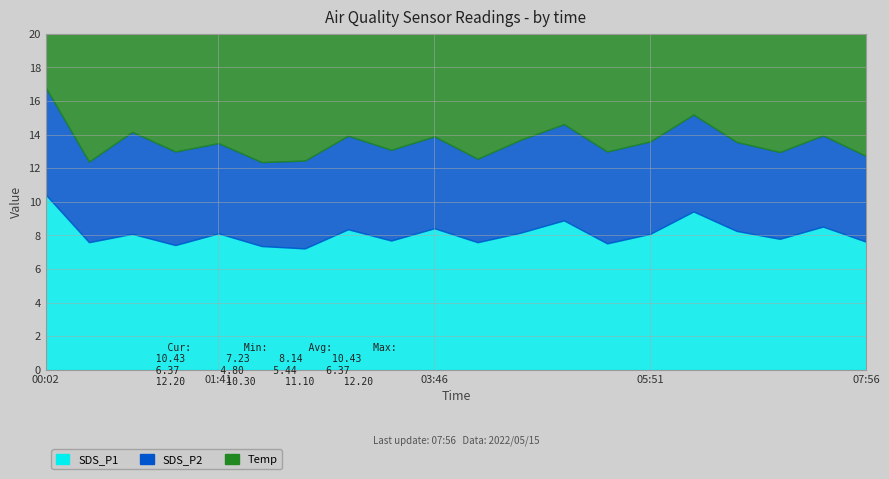

Is the value of SDS_P1 at 00:02 greater than the value of Temp at 05:51?

No